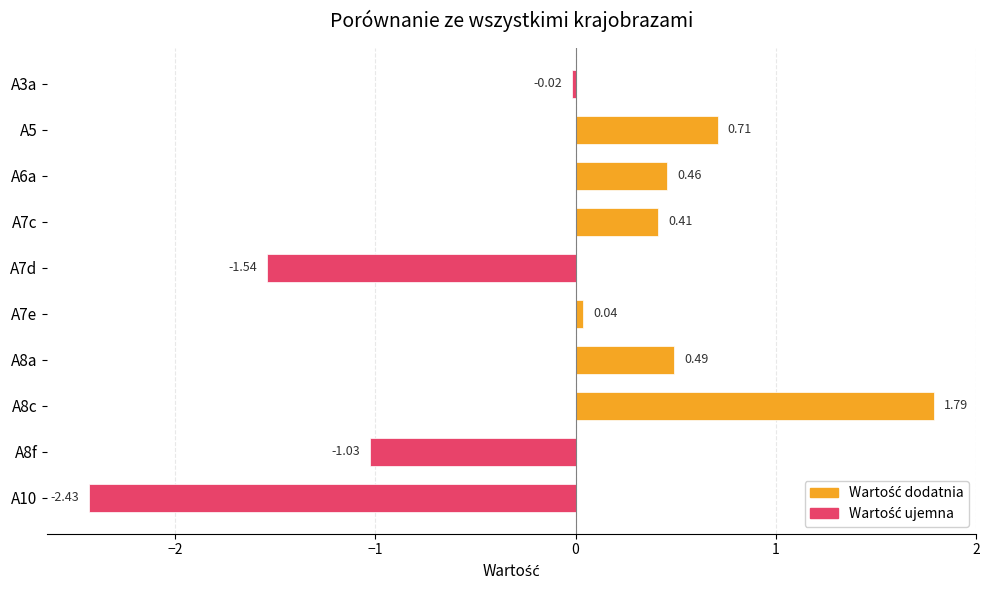

What is the change in value from A7d to A8f?

+0.5